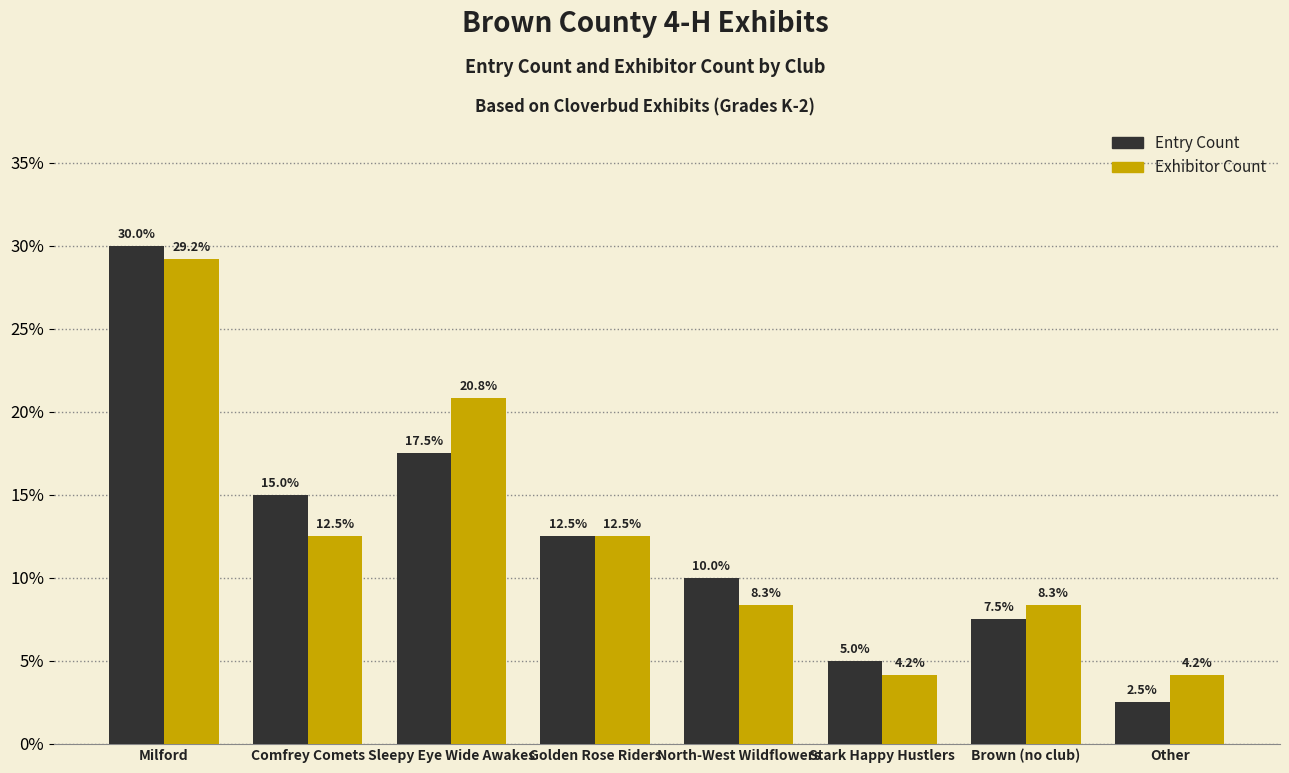

What is the total value across all series at Milford?

59.2